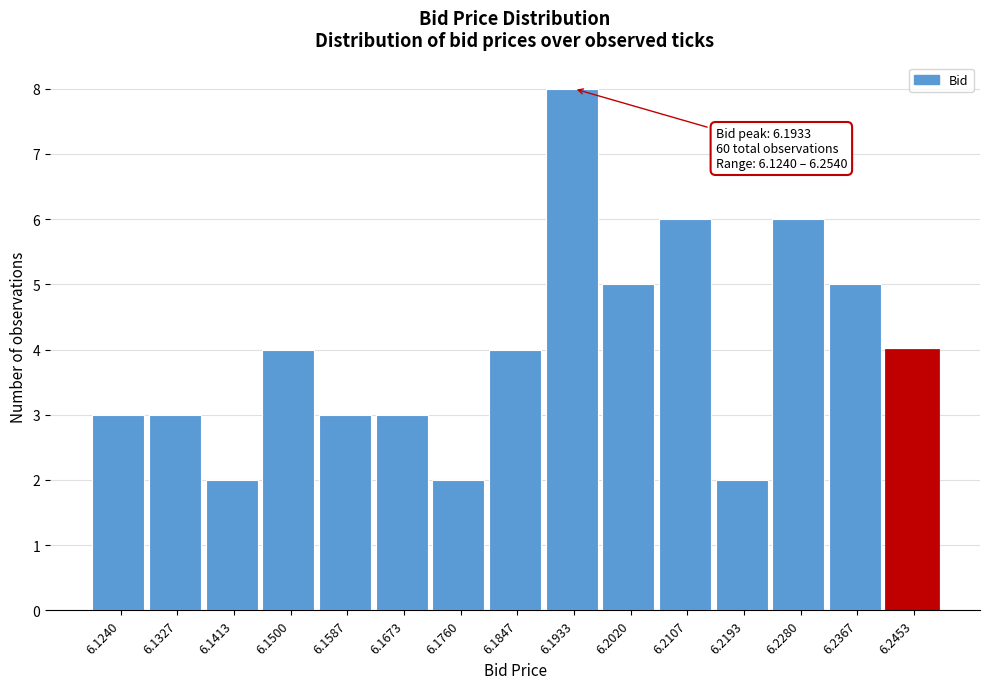

Reading right to left, what are all the values shown in this chart?

6.2453=4	6.2367=5	6.2280=6	6.2193=2	6.2107=6	6.2020=5	6.1933=8	6.1847=4	6.1760=2	6.1673=3	6.1587=3	6.1500=4	6.1413=2	6.1327=3	6.1240=3